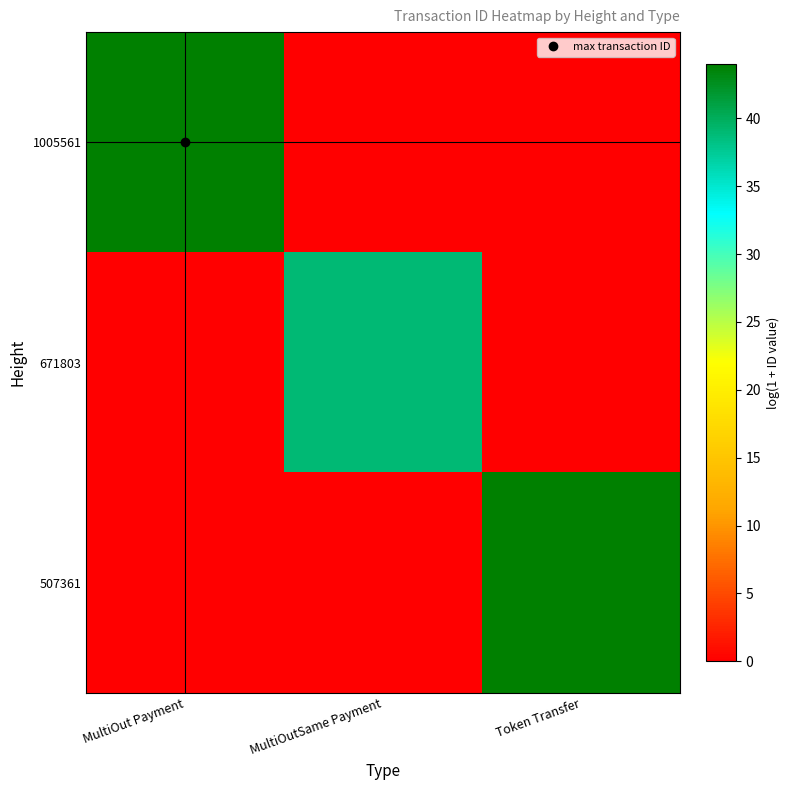

At MultiOutSame Payment, list the series in order from largest to smallest.

671803, 1005561, 507361